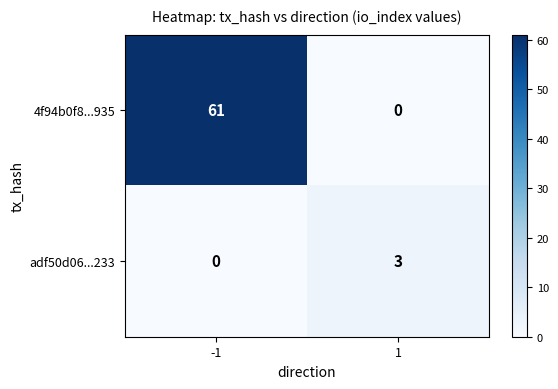

True or false: 4f94b0f8...935 has a value of -32 at 1.

False